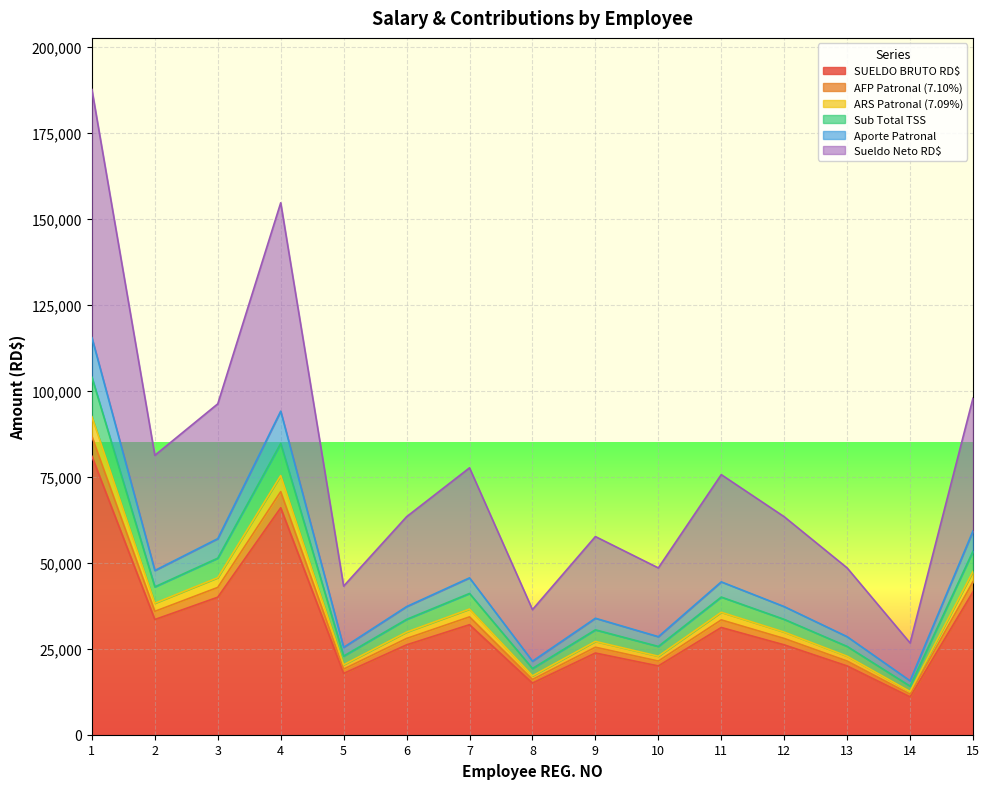

Count the number of categories in the chart.

15